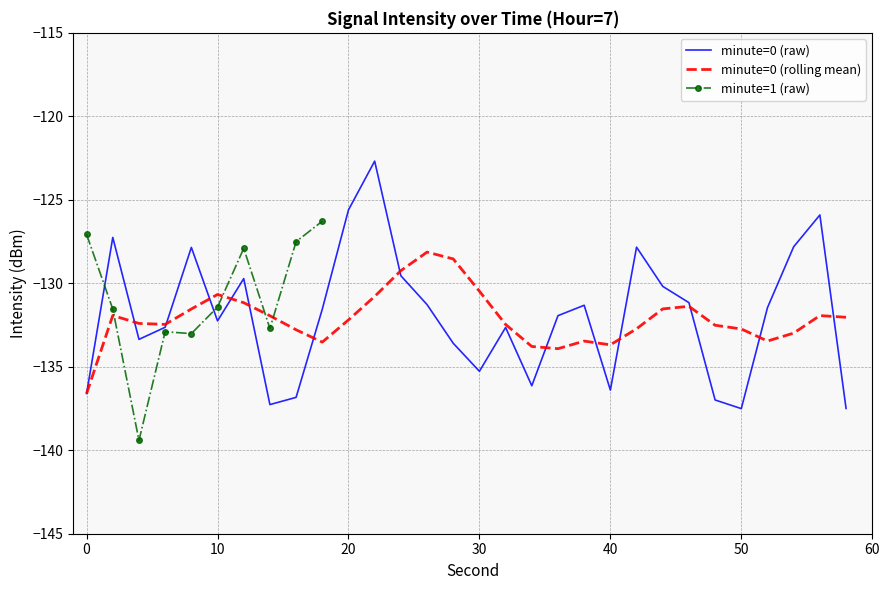

List the labels in order of value, largest first.

22, 20, 56, 2, 54, 42, 8, 24, 12, 44, 46, 26, 38, 52, 18, 36, 10, 6, 32, 4, 28, 30, 34, 40, 0, 16, 48, 14, 58, 50